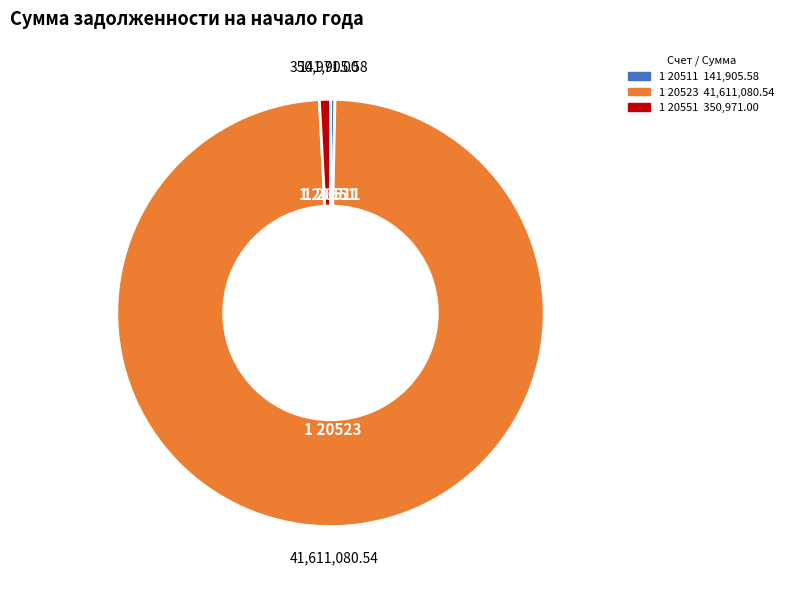

The 1 20511 slice represents 11% of the pie. True or false?

False